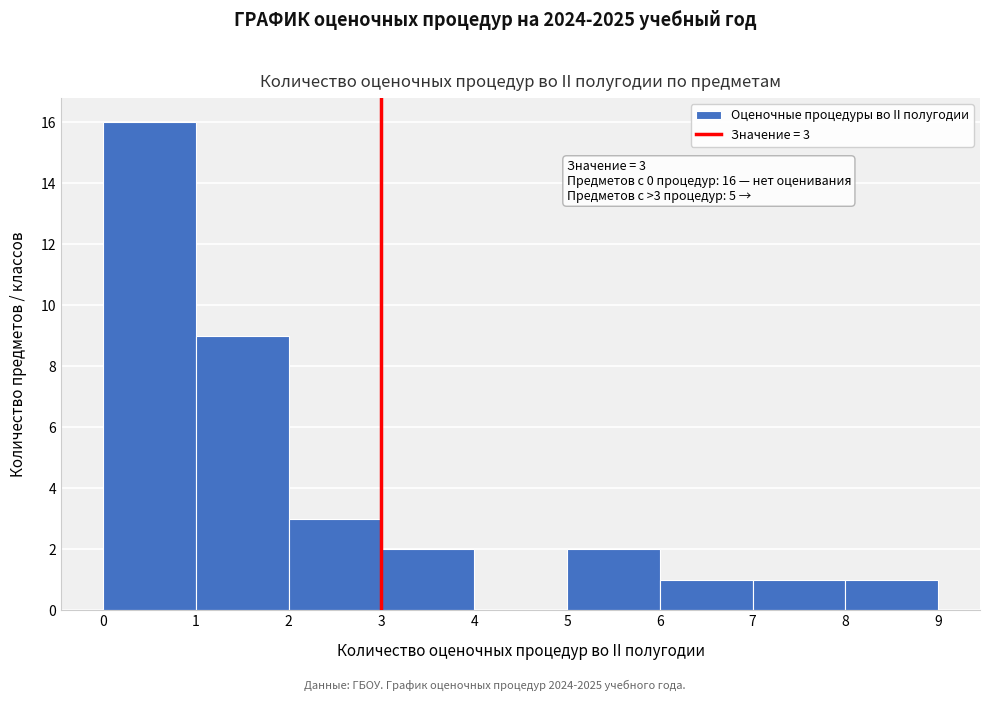

Which range on the x-axis has the tallest bar?

0 to 1